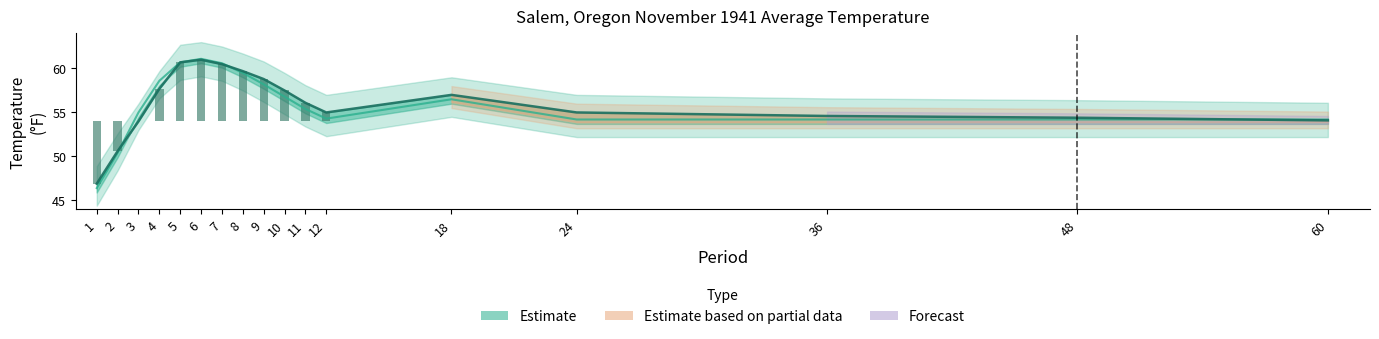

True or false: Value has a value of 22.5 at 8.

False